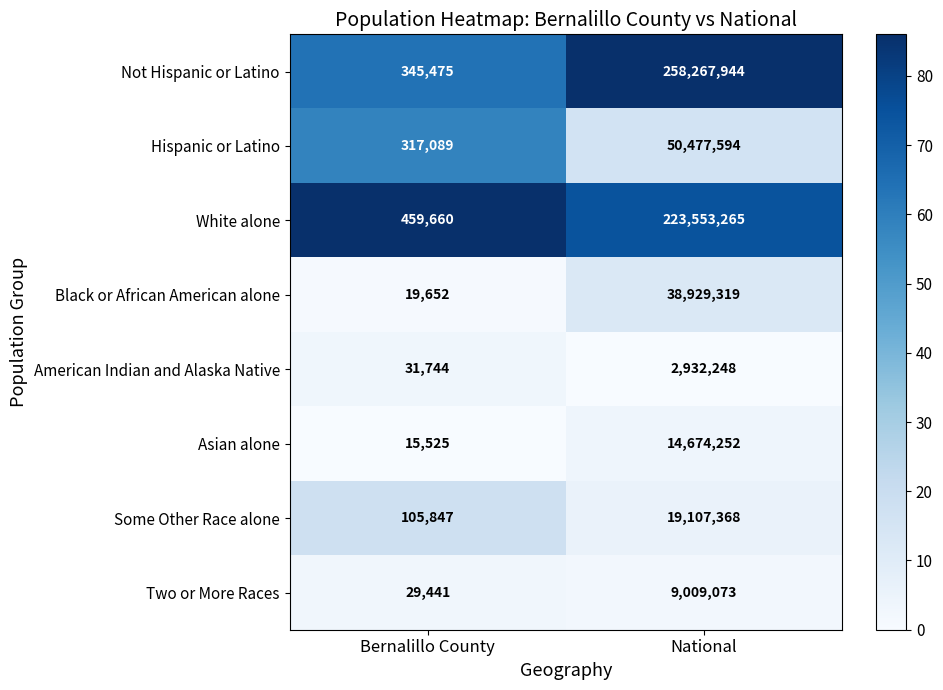

Which category has the lowest value in the Not Hispanic or Latino series?

Bernalillo County